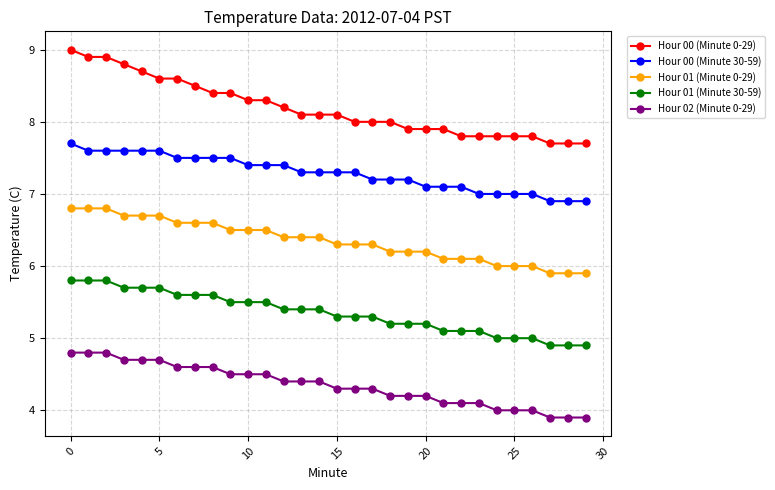

Which series has the largest total across all categories?

Hour 00 (Minute 0-29)